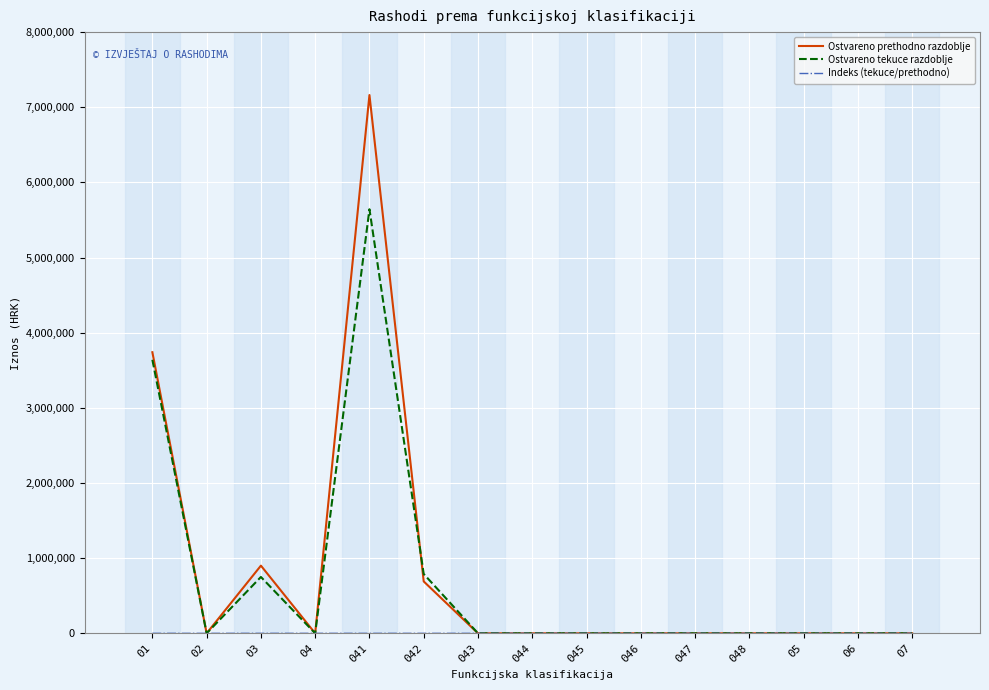

What is the maximum value shown in the chart?

7162604.0